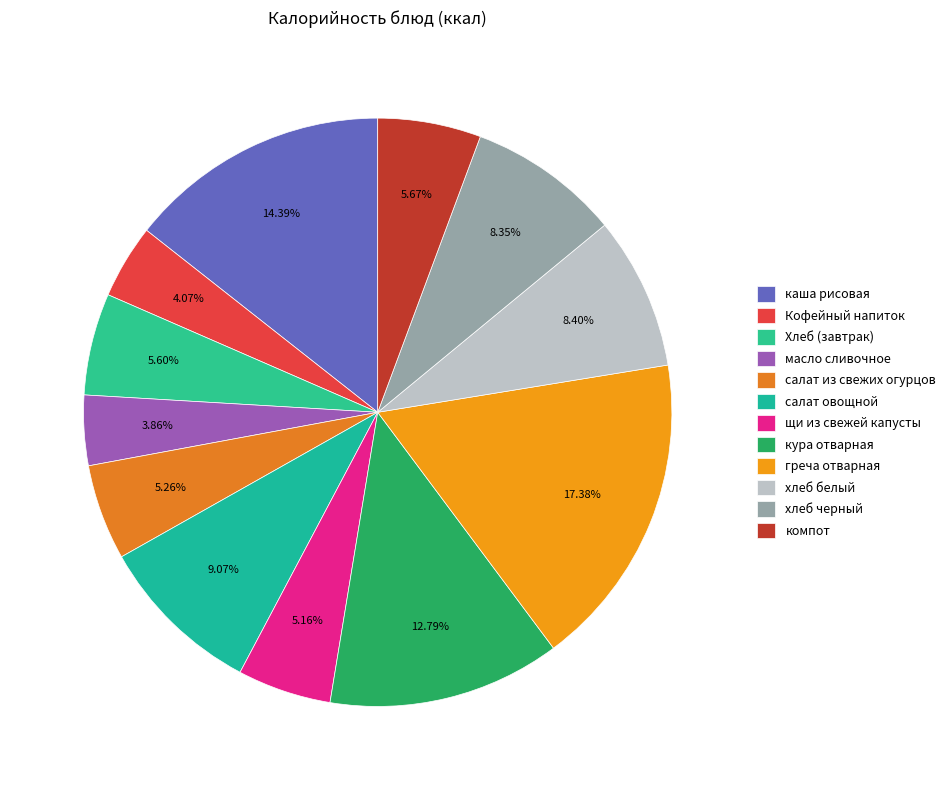

The салат овощной slice represents 18% of the pie. True or false?

False